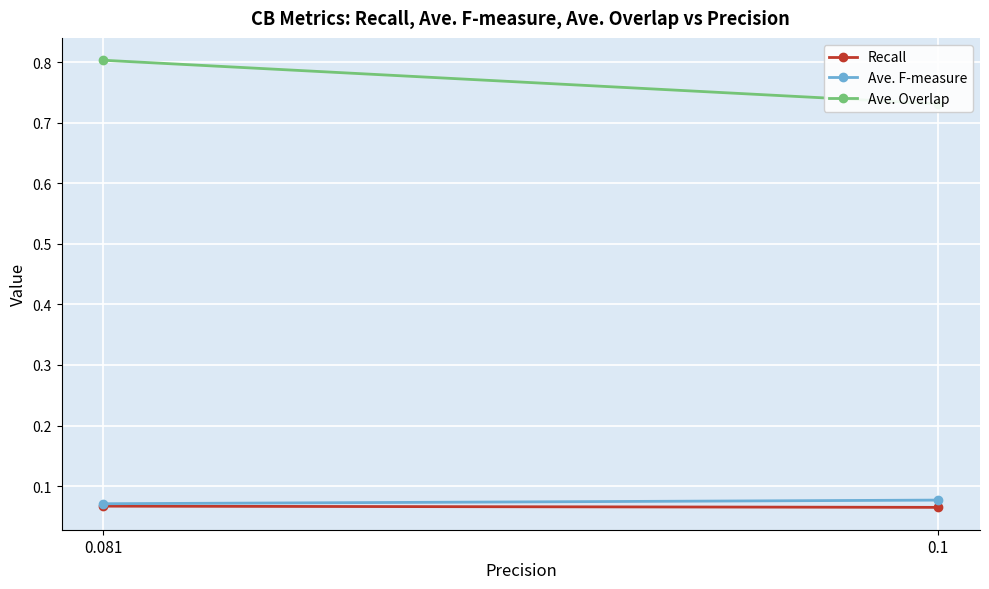

Reading right to left, what are all the values shown in this chart?

Recall: 0.1	0.1
Ave. F-measure: 0.1	0.1
Ave. Overlap: 0.8	0.7